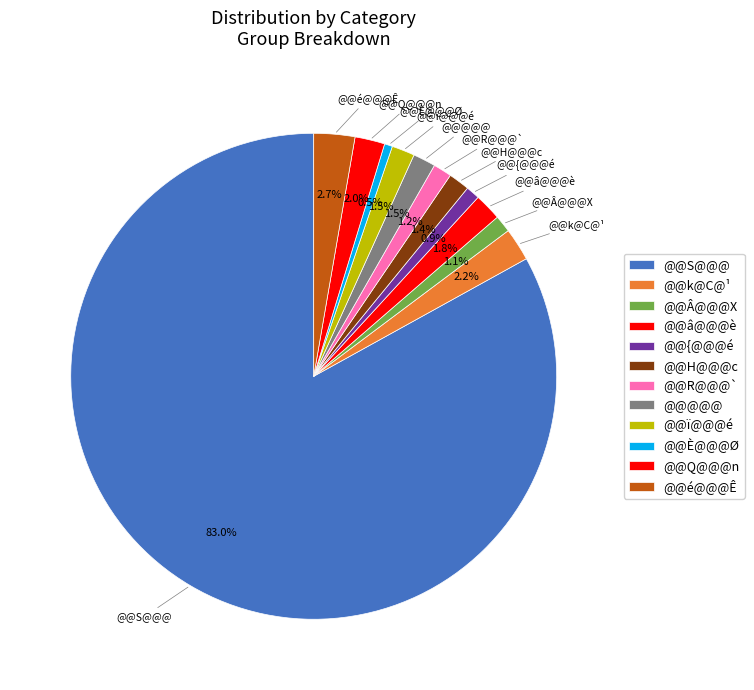

What is the largest slice in the pie chart?

@@S@@@